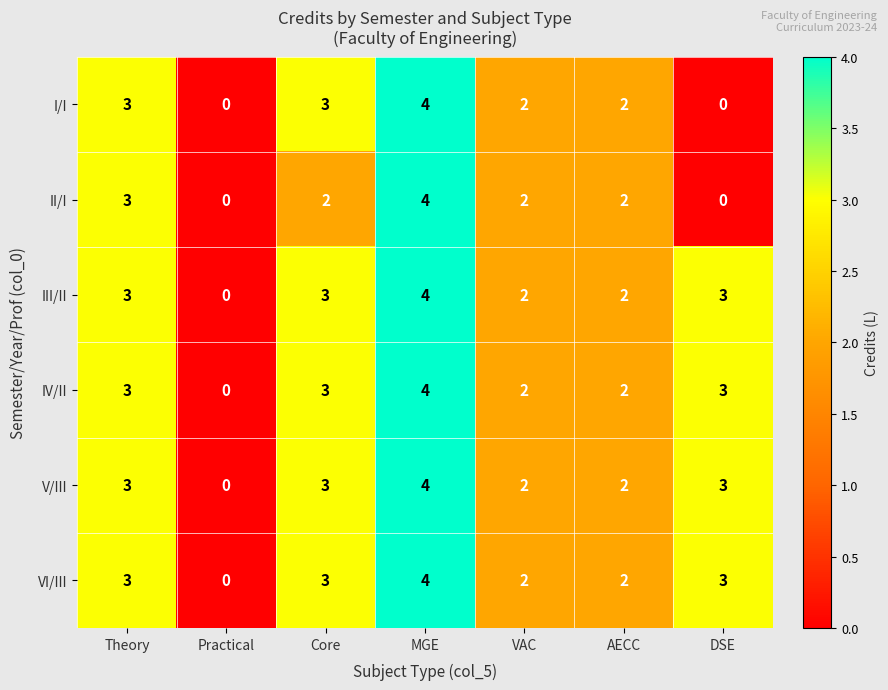

How many data points does each series have?

7